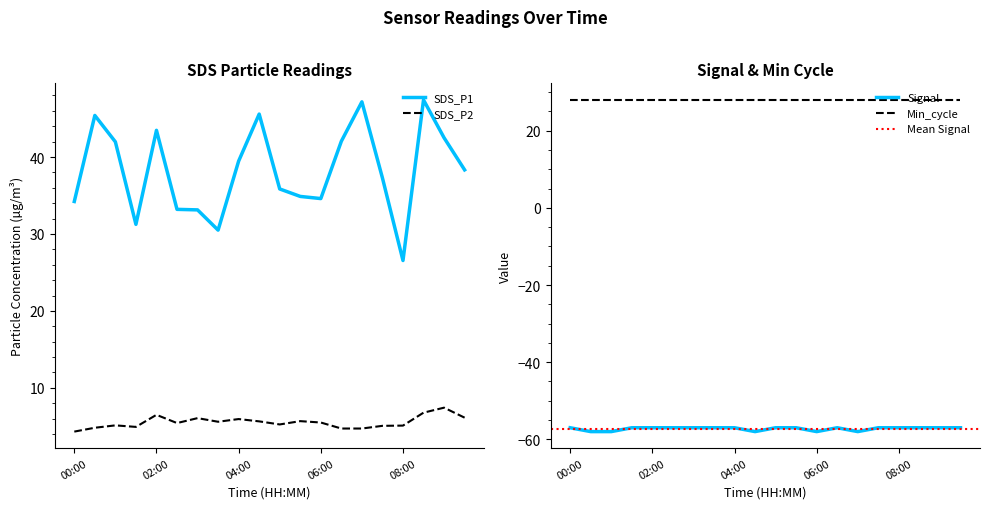

At which label does SDS_P2 first exceed 5?

01:00